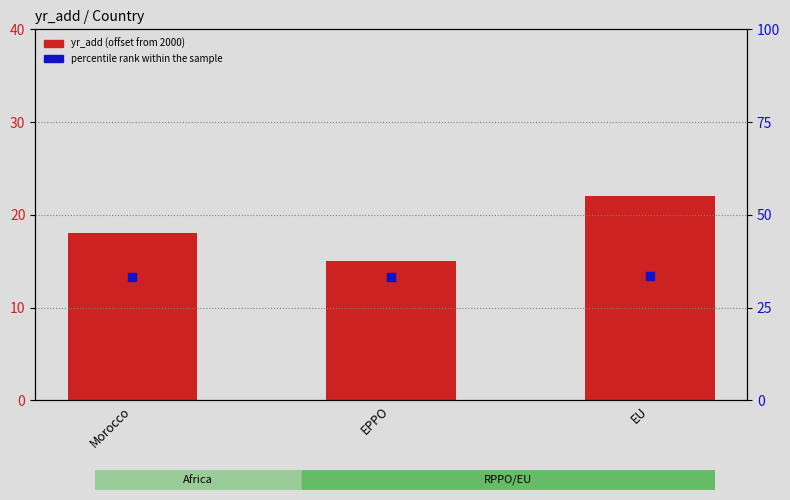

Which series has the largest Y range (max minus min)?

yr_add (offset from 2000)